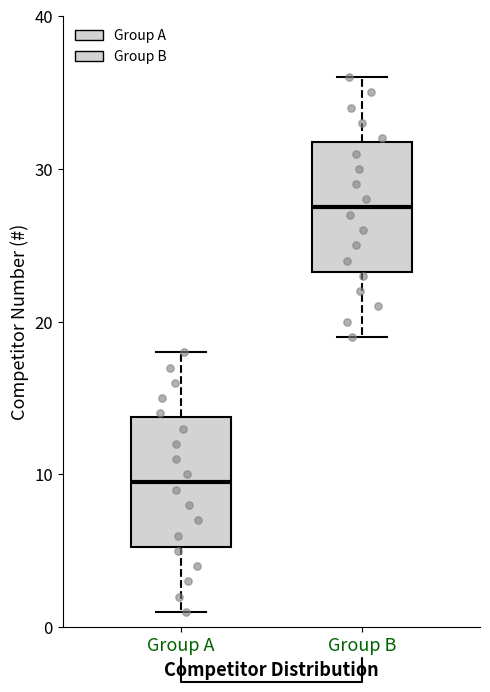

Reading left to right, read every box against the y-axis: the position of its median line, the range the box covers, and the ends of its whiskers. The values are not printed on the chart, so give them approximately, as read against the axis.

Group A: median 10, box 5 to 14, whiskers 1 to 18
Group B: median 28, box 23 to 32, whiskers 19 to 36